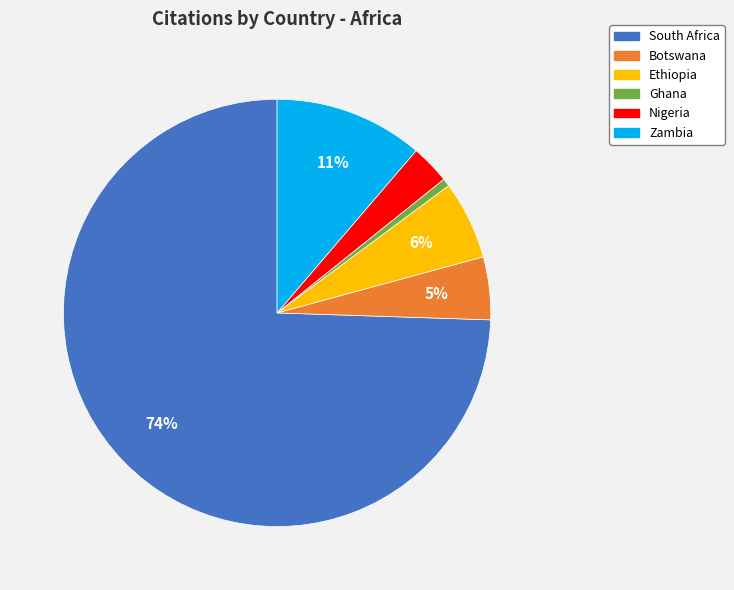

Count the number of slices in the pie.

6